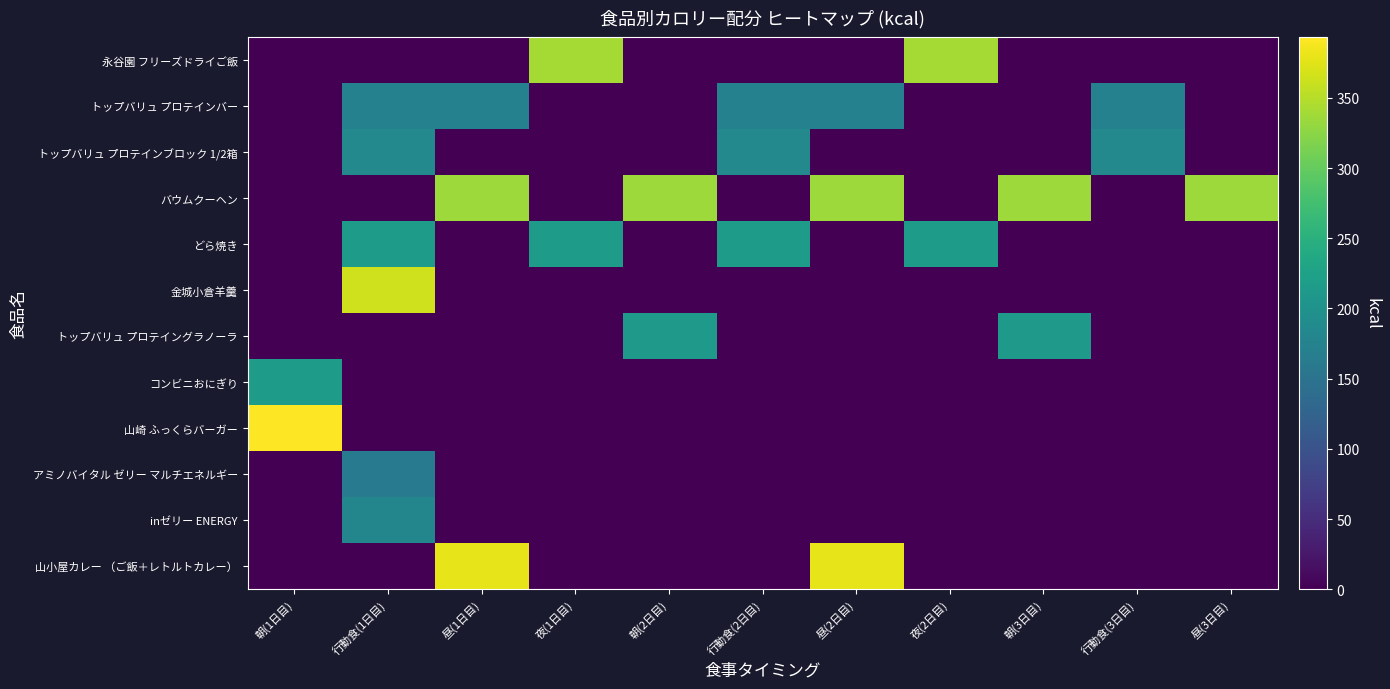

At how many categories does at least one series exceed 311?

9